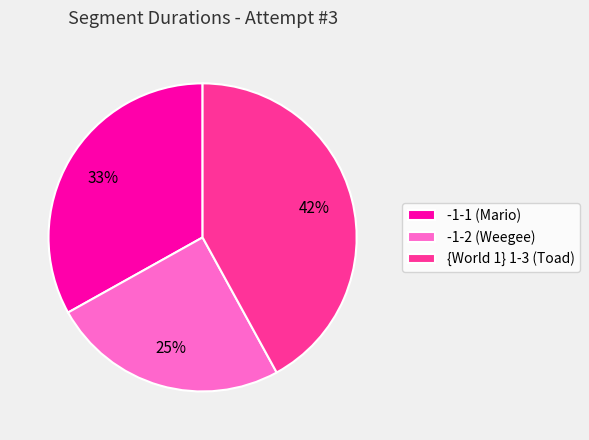

Is {World 1} 1-3 (Toad) the majority of the pie?

No